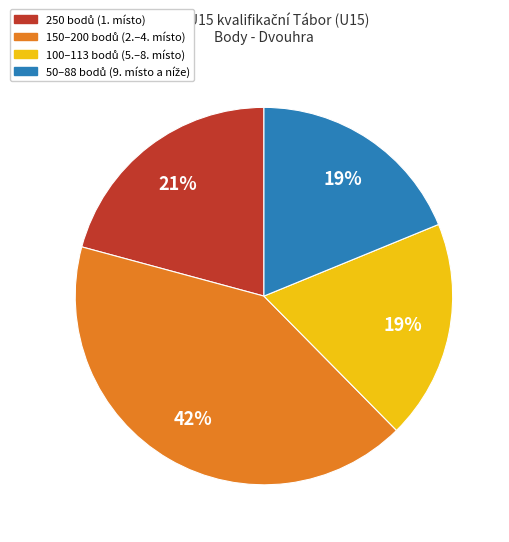

To the nearest percent, what is the difference between the largest and smallest slice percentages?

23%